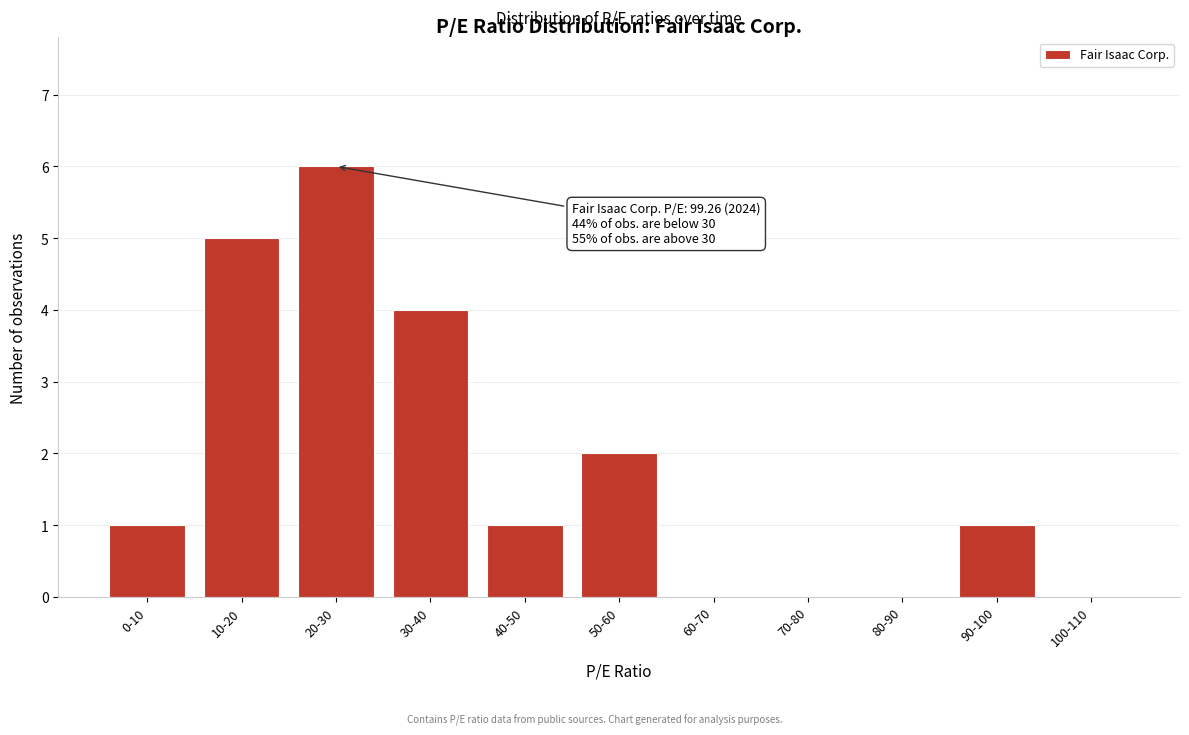

Reading left to right, what are all the values shown in this chart?

0-10=1	10-20=5	20-30=6	30-40=4	40-50=1	50-60=2	60-70=0	70-80=0	80-90=0	90-100=1	100-110=0